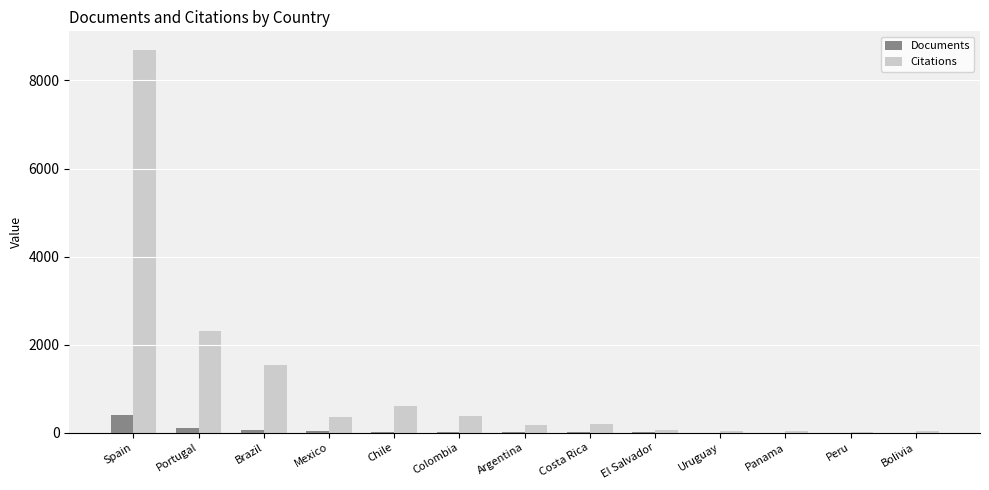

Between Spain and Brazil, which series saw the biggest shift?

Citations